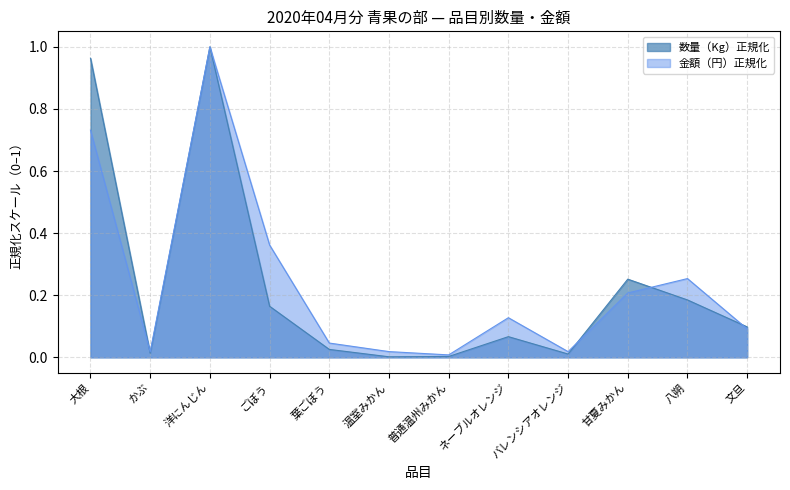

Rank the categories by 金額（円） value from highest to lowest.

洋にんじん, 大根, ごぼう, 八朔, 甘夏みかん, ネーブルオレンジ, 文旦, 葉ごぼう, 温室みかん, バレンシアオレンジ, かぶ, 普通温州みかん